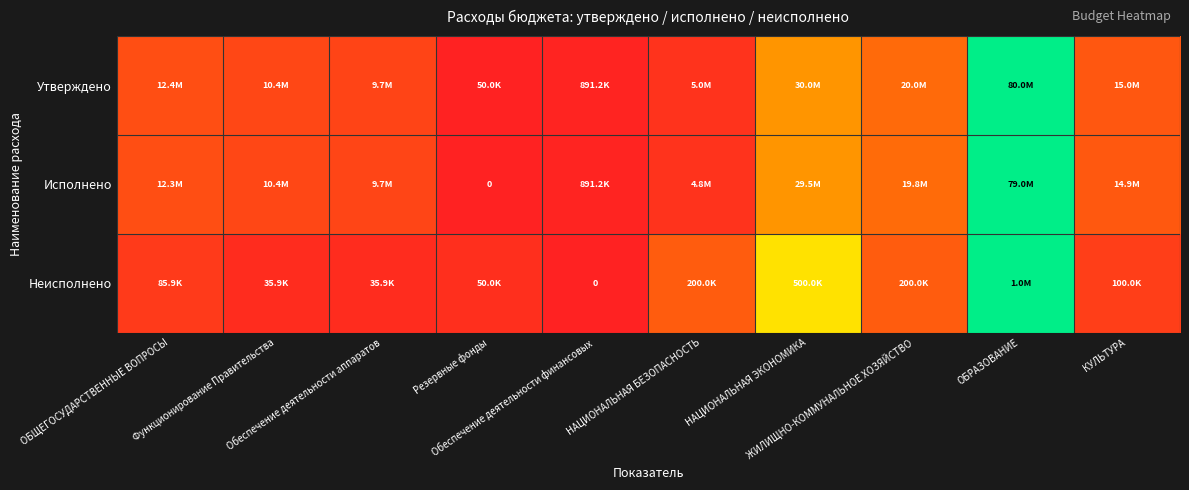

How many data points does each series have?

10